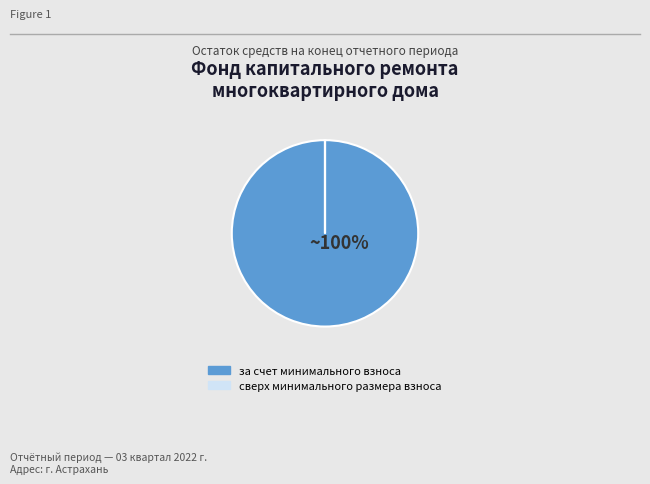

Which slice is the largest?

за счет минимального взноса